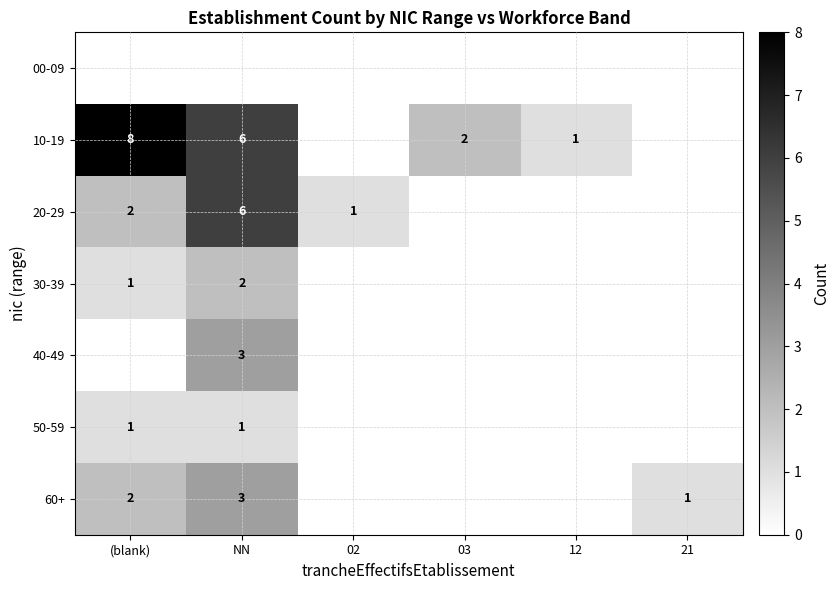

What is the sum of the 10-19 values at 12 and (blank)?

9